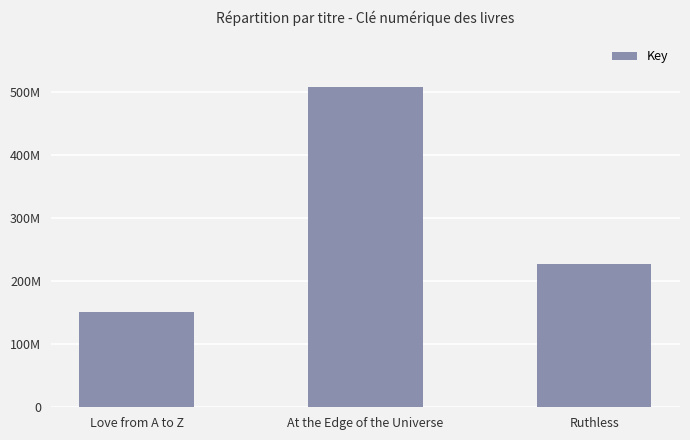

Does the chart contain any negative values?

No